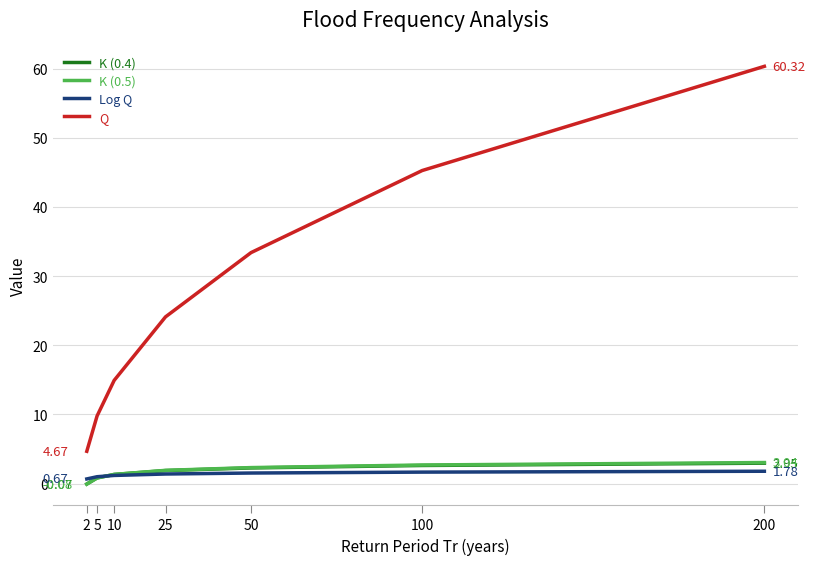

What is the minimum value shown in the chart?

-0.1